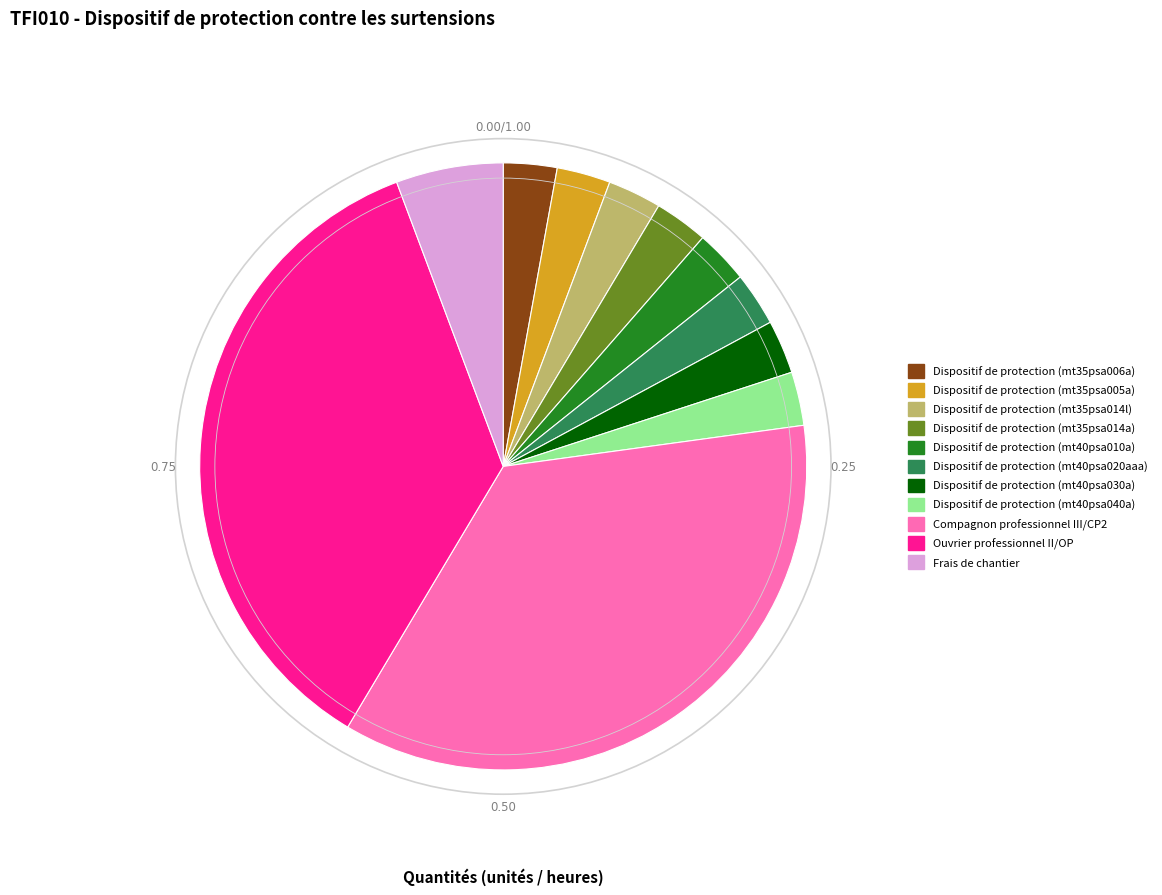

What is the ratio of the value at Ouvrier professionnel II/OP to the value at Dispositif de protection (mt40psa030a)?

12.5